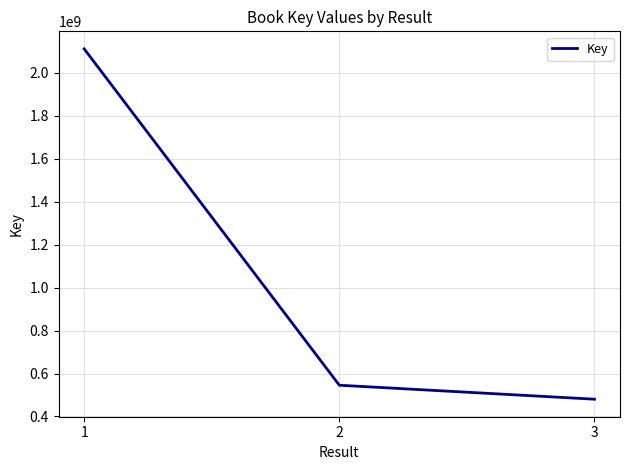

How many distinct data groups are displayed?

1